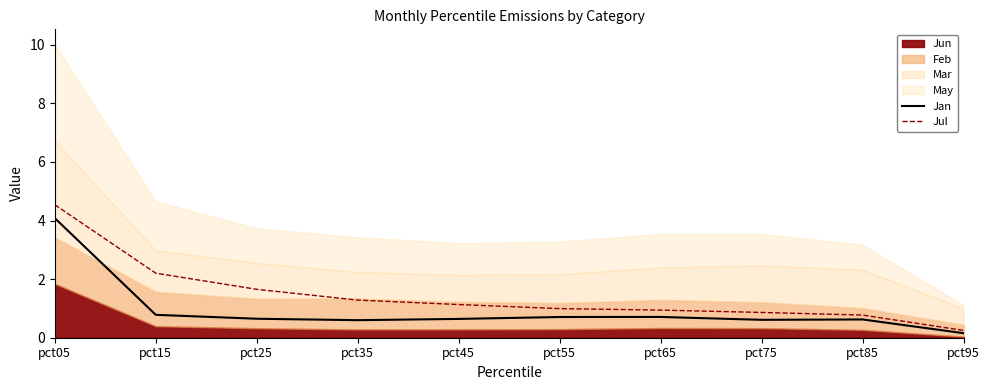

The Jan series shows 0.3 at pct75. True or false?

False